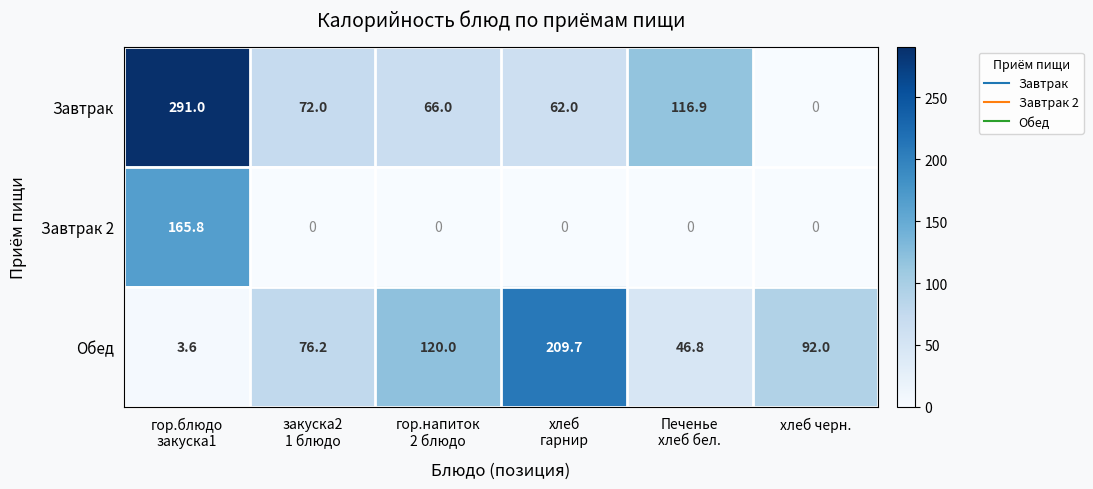

True or false: Обед has a value of 92.0 at хлеб черн..

True